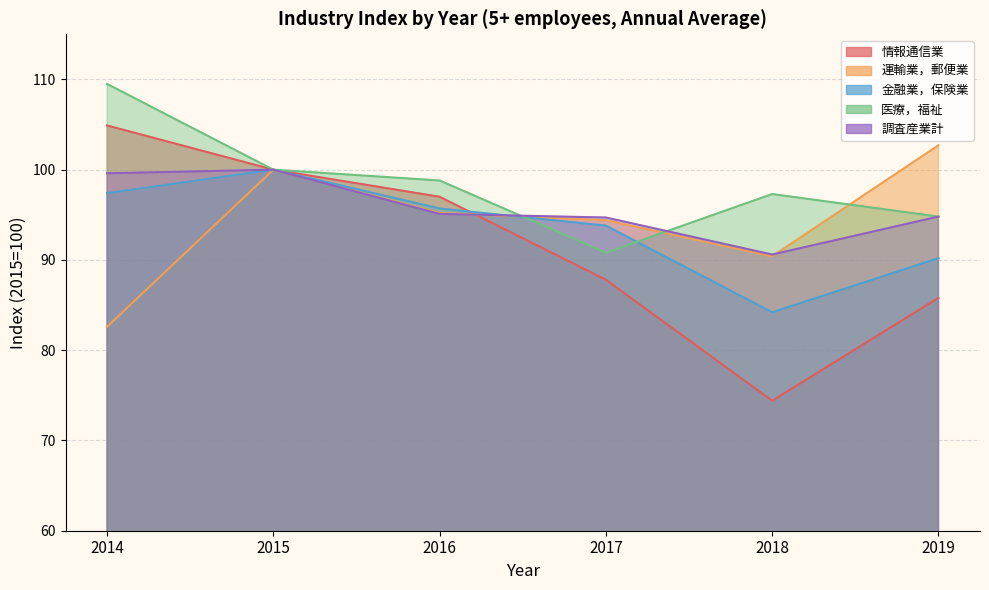

Which series ends up on top after the final intersection of 運輸業，郵便業 and 金融業，保険業?

運輸業，郵便業